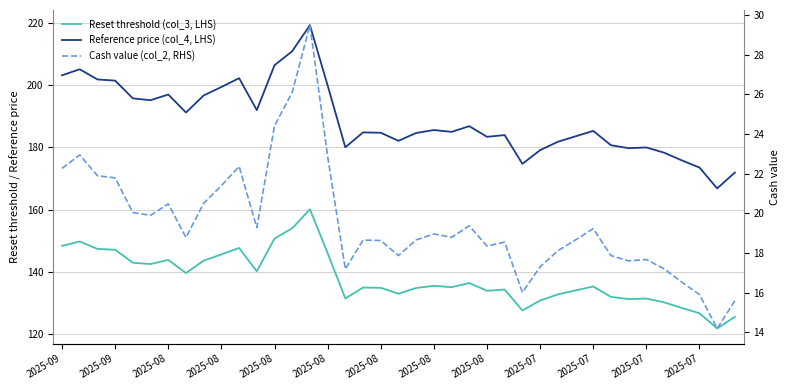

The Reference price (col_4, LHS) series shows 103.4 at 2025-08. True or false?

False